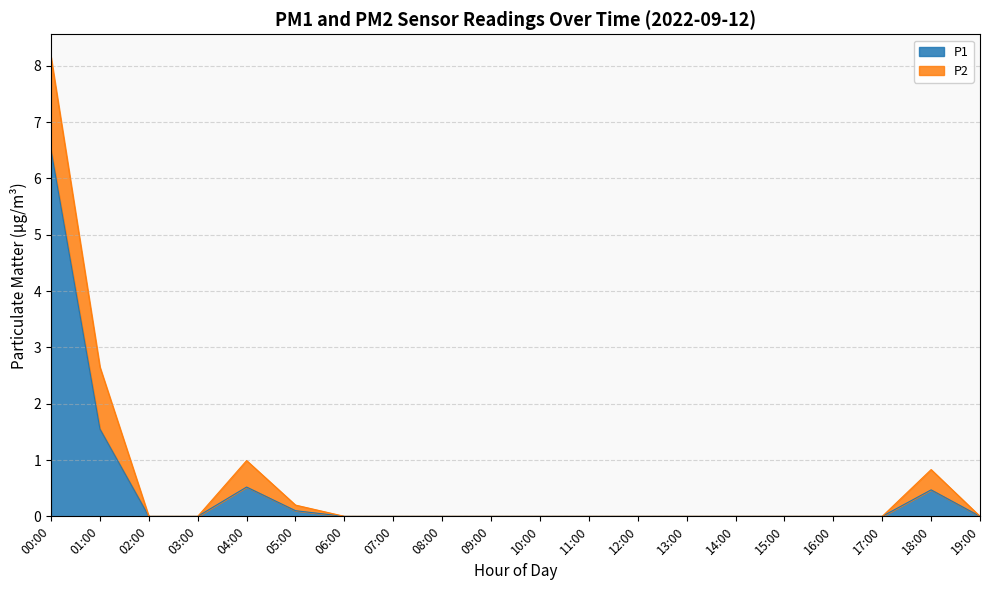

Count the number of values greater than 0.

5